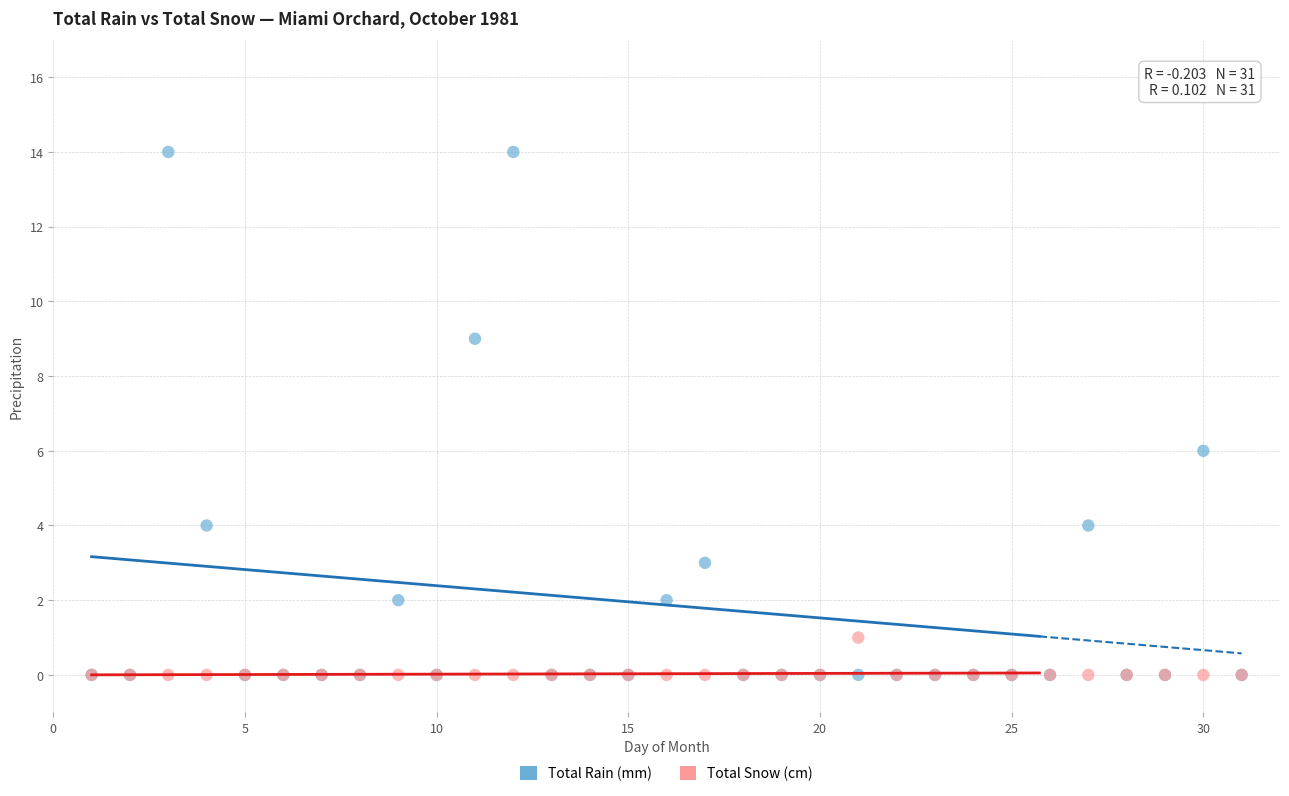

Which series has the widest spread of Y values?

Total Rain (mm)